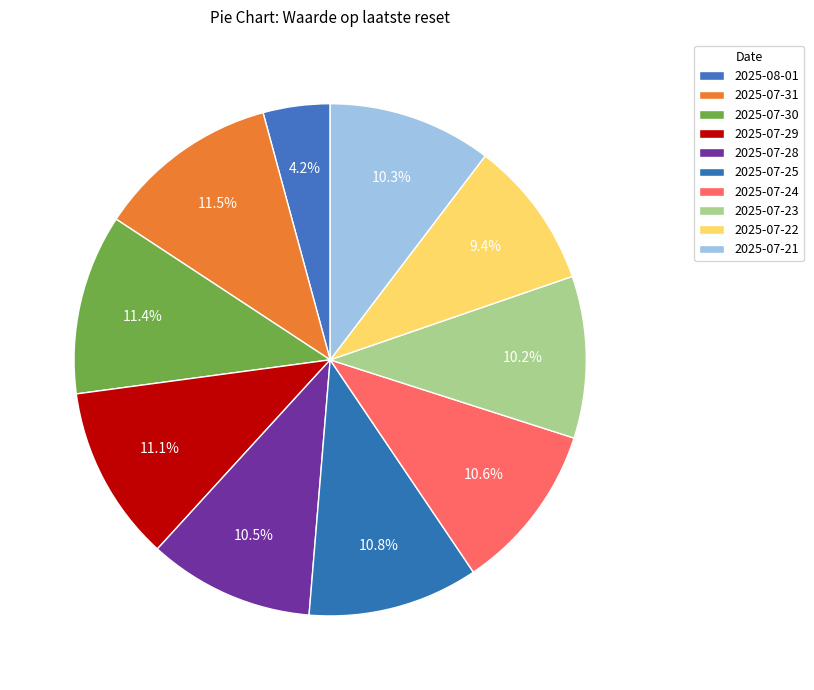

How much of the chart is everything except 2025-07-24?

89.4%